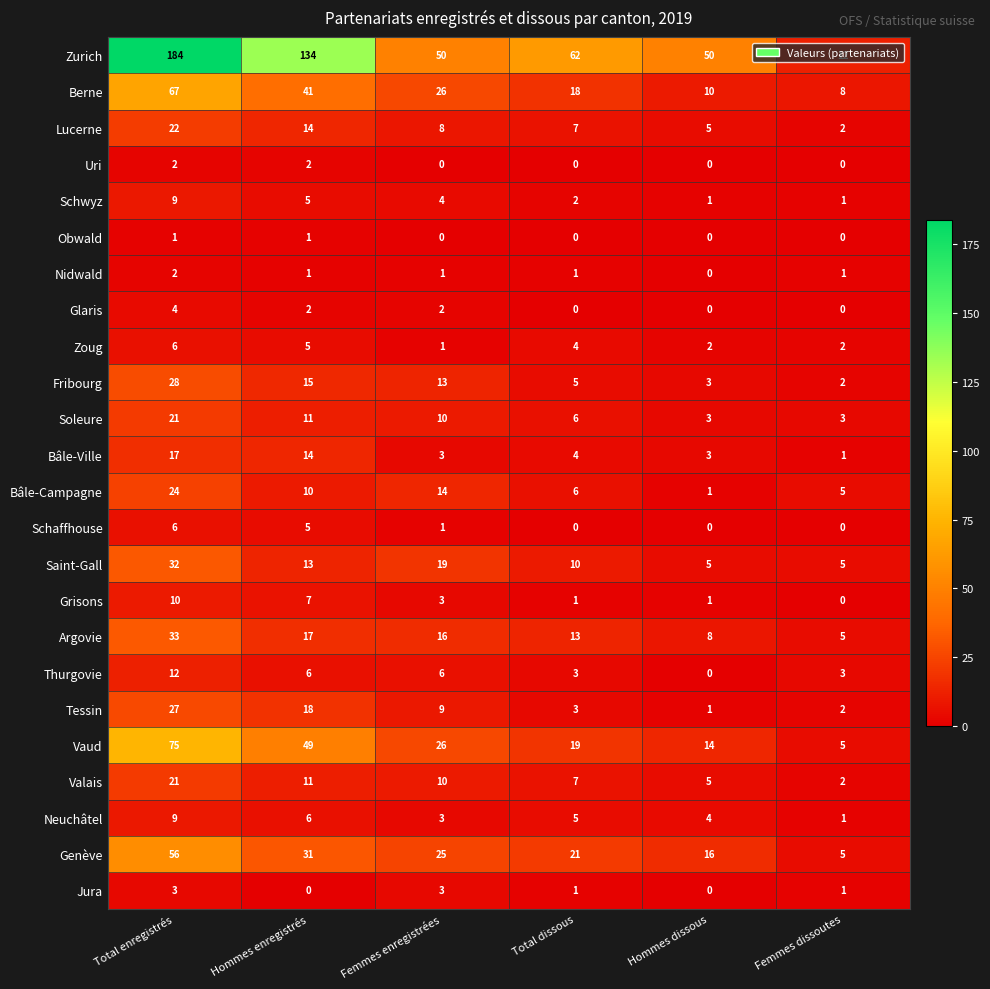

The value of Tessin at Hommes dissous is 1. True or false?

True